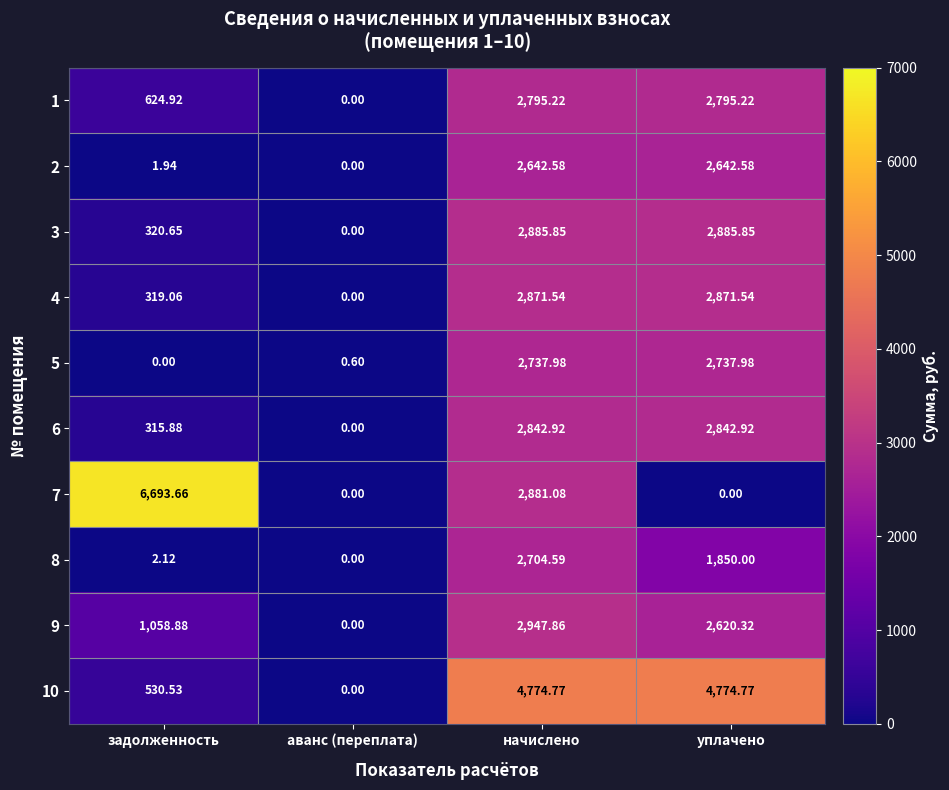

What is the total value across all series at уплачено?

26021.2